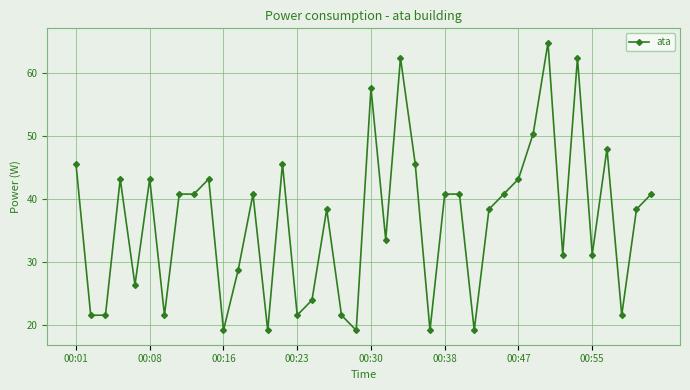

What is the smallest value displayed?

19.2